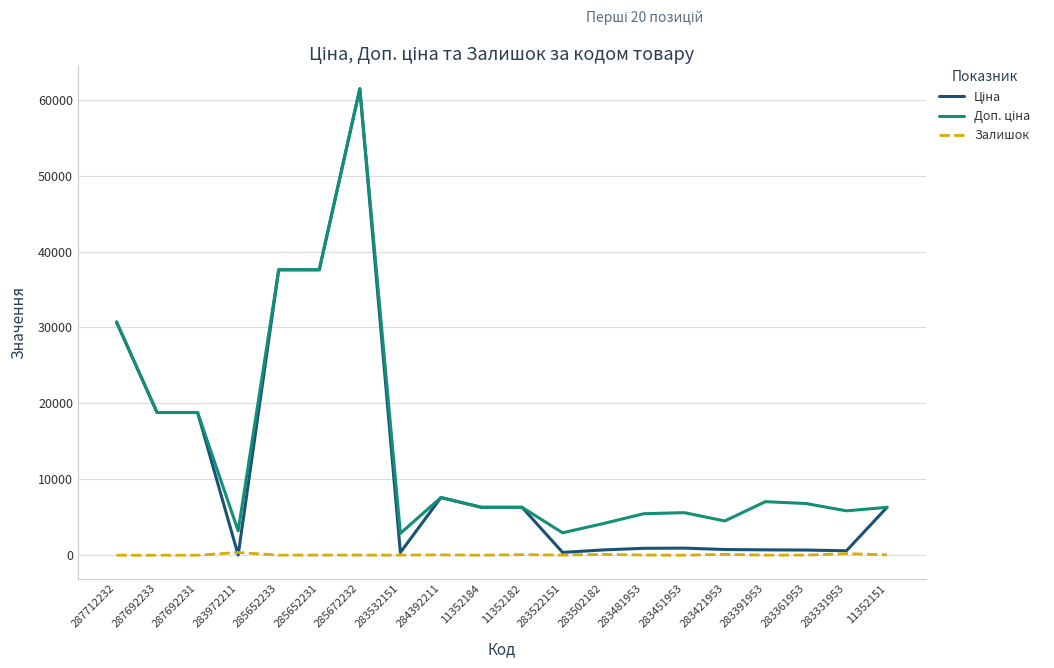

At which category does the chart reach its peak across all series?

285672232